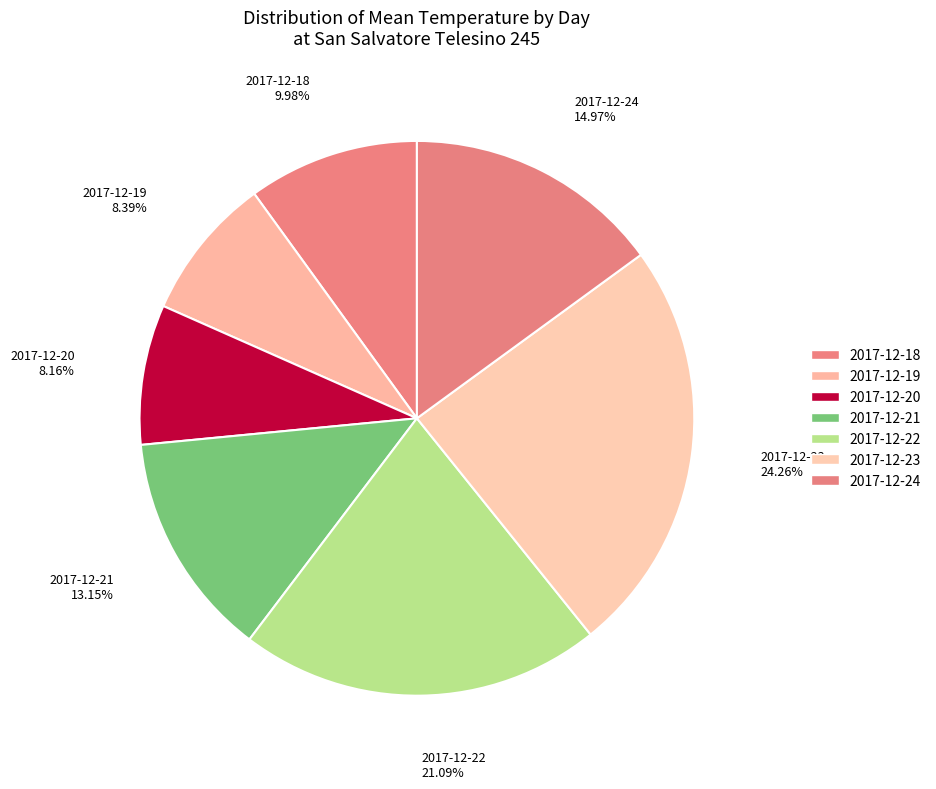

Which has a higher value, 2017-12-22 or 2017-12-24?

2017-12-22